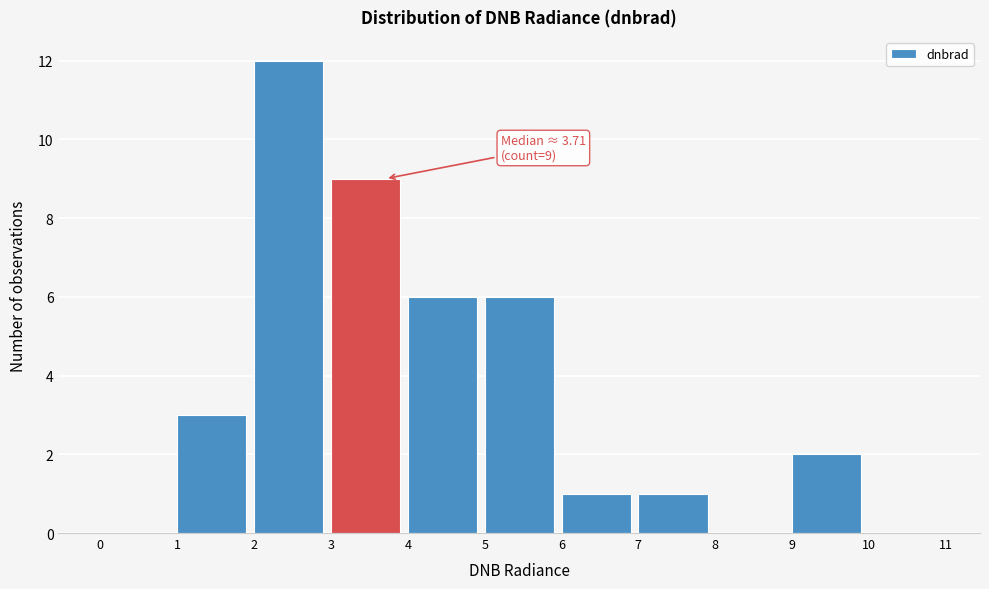

Which range on the x-axis has the tallest bar?

2 to 3